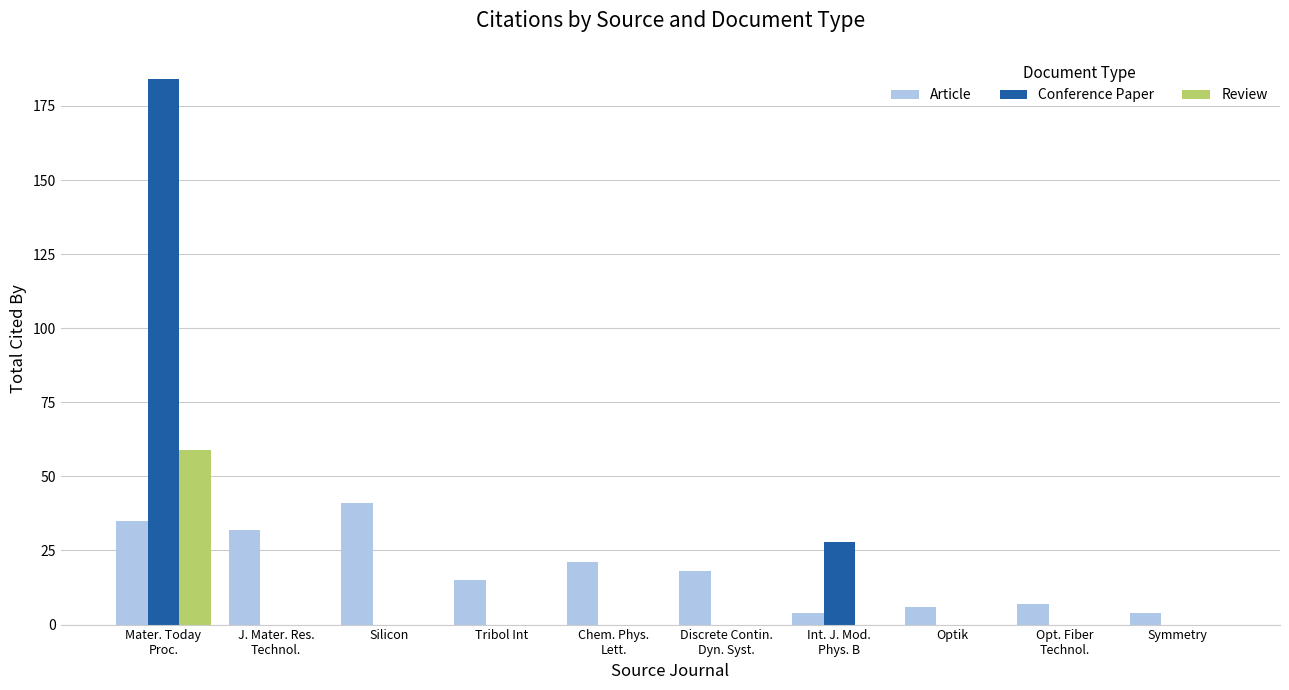

How many groups of bars are there?

10